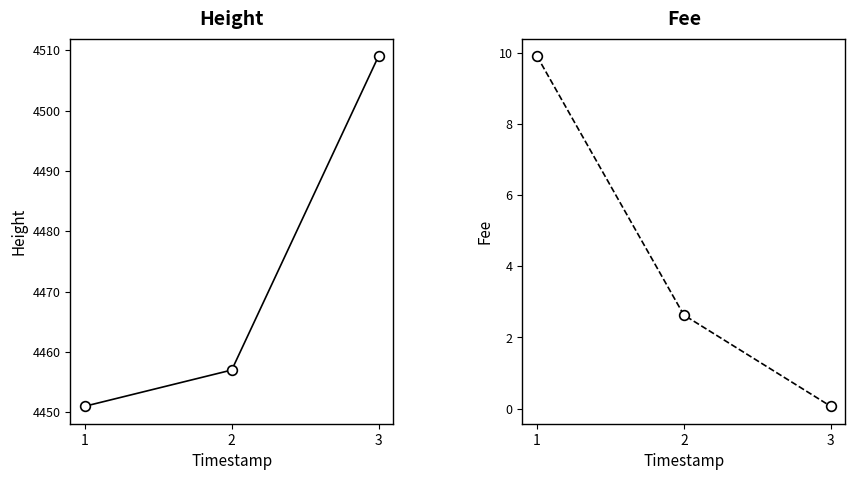

The value of Fee at 2 is 2.6. True or false?

True